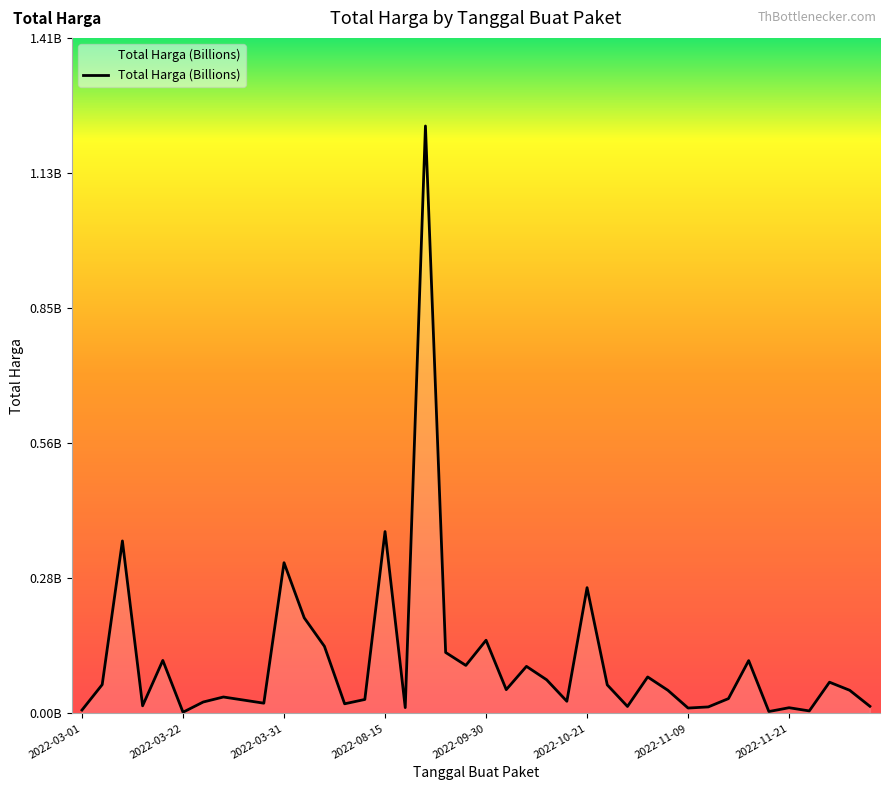

Is this an area chart (filled region under the line)?

Yes